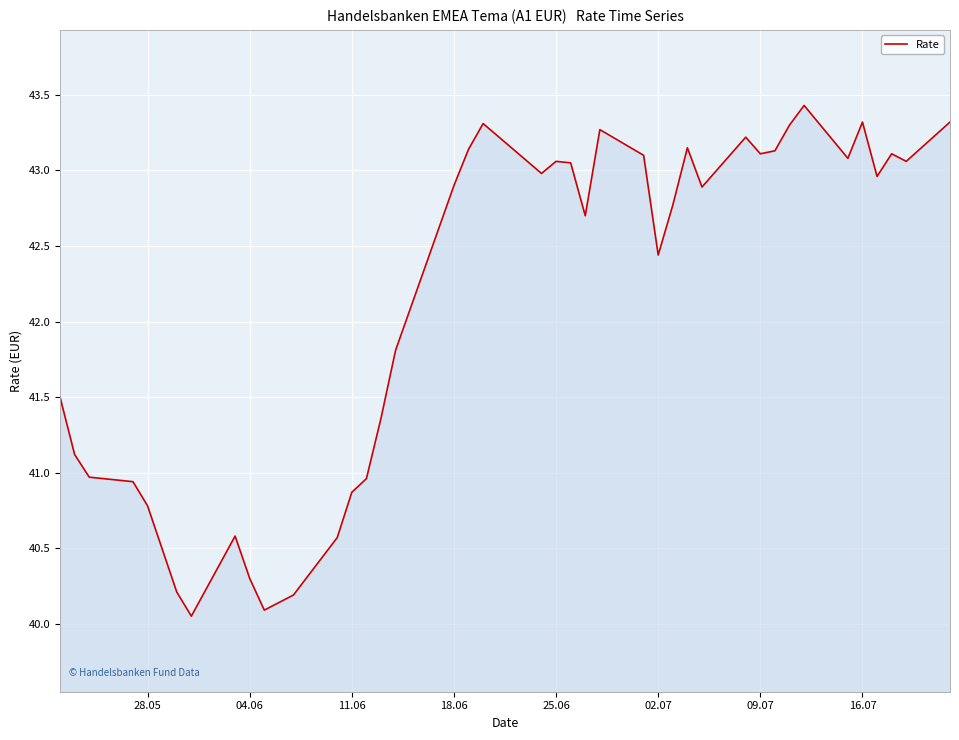

What is the maximum value shown in the chart?

43.4